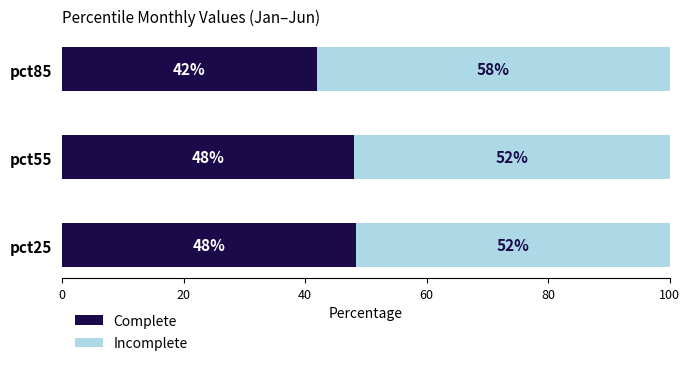

True or false: Complete has a value of 17.4 at pct55.

False